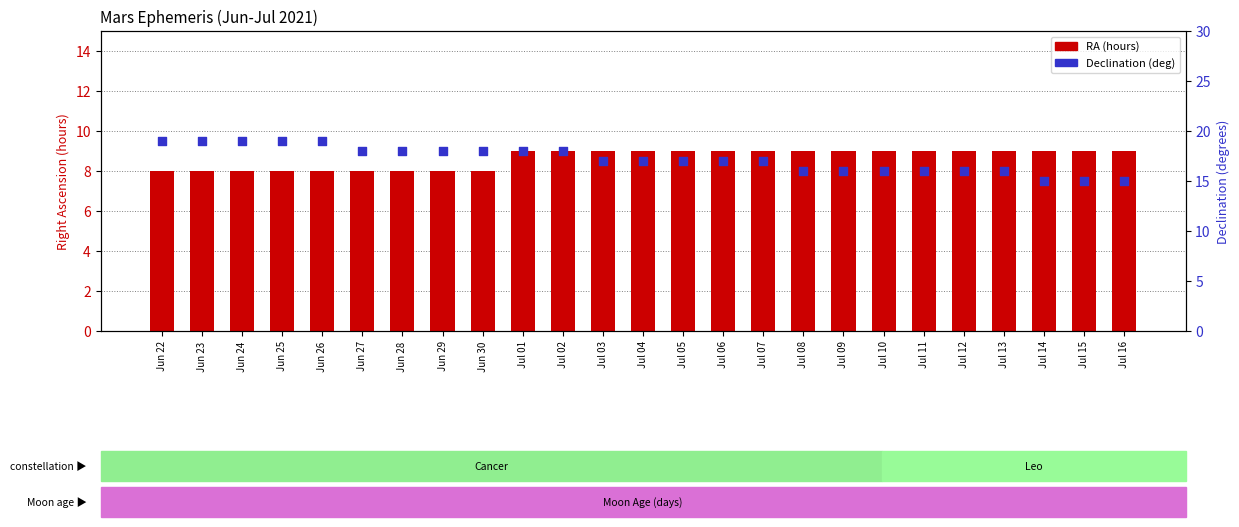

What are all the series names shown in the legend?

RA (hours), Declination (deg)